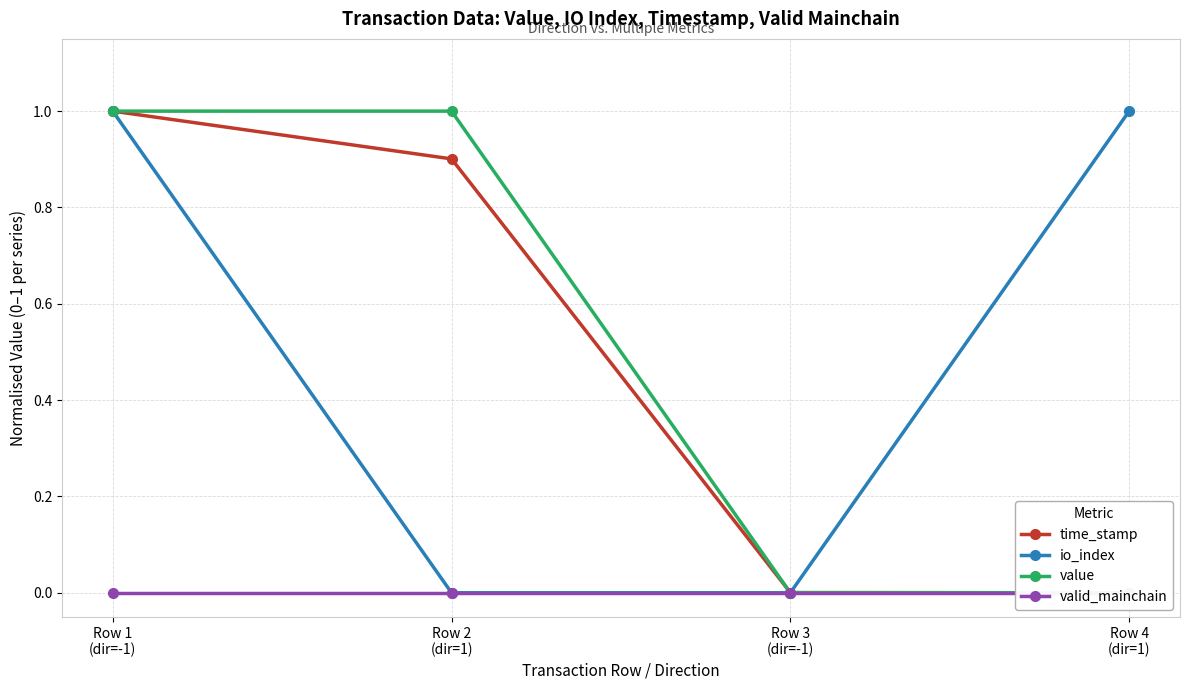

Count the number of categories in the chart.

4